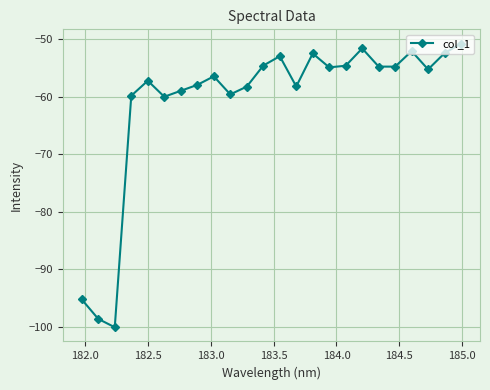

Count the number of data series in this chart.

1